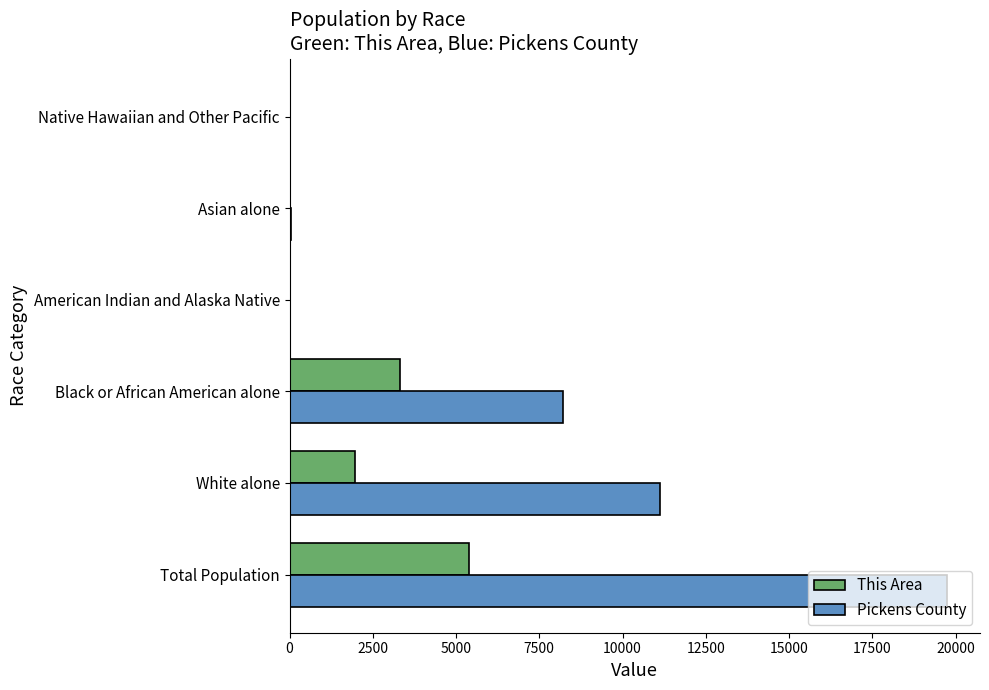

Is the value of This Area at Black or African American alone greater than the value of Pickens County at White alone?

No